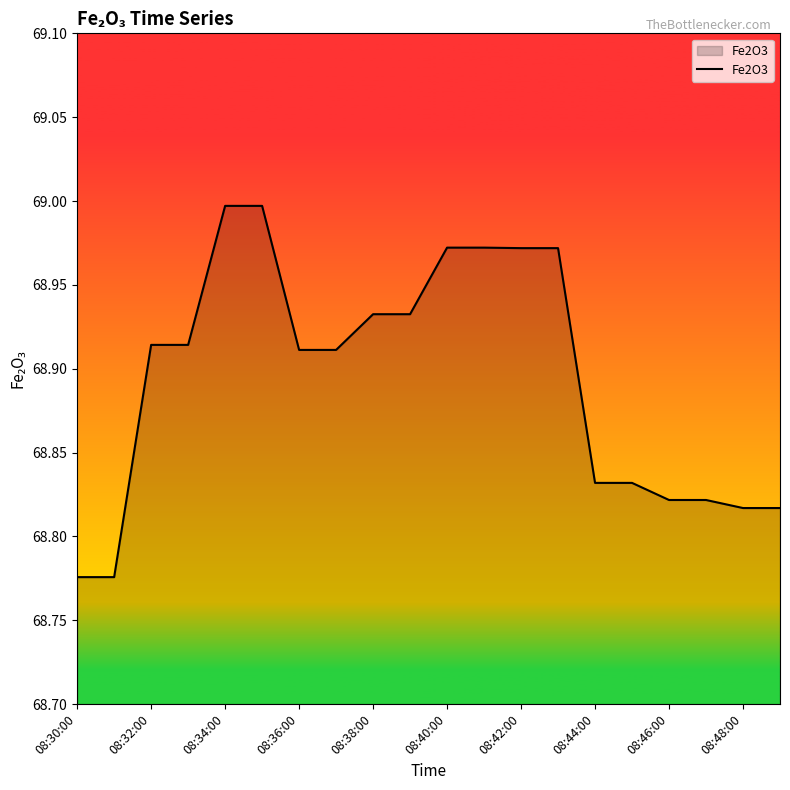

How many lines are shown in the chart?

1